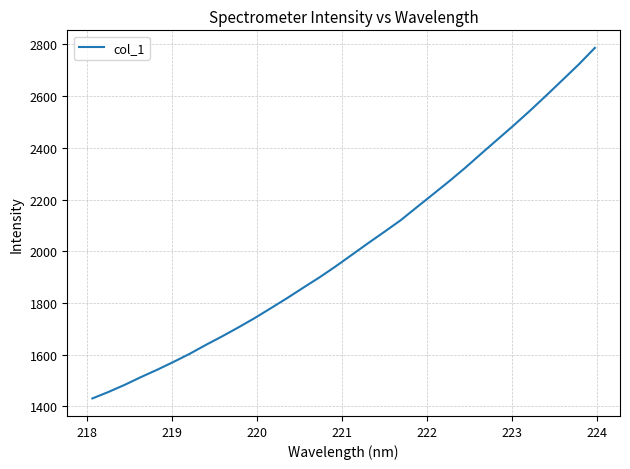

What is the difference between the maximum and minimum values?

1355.6